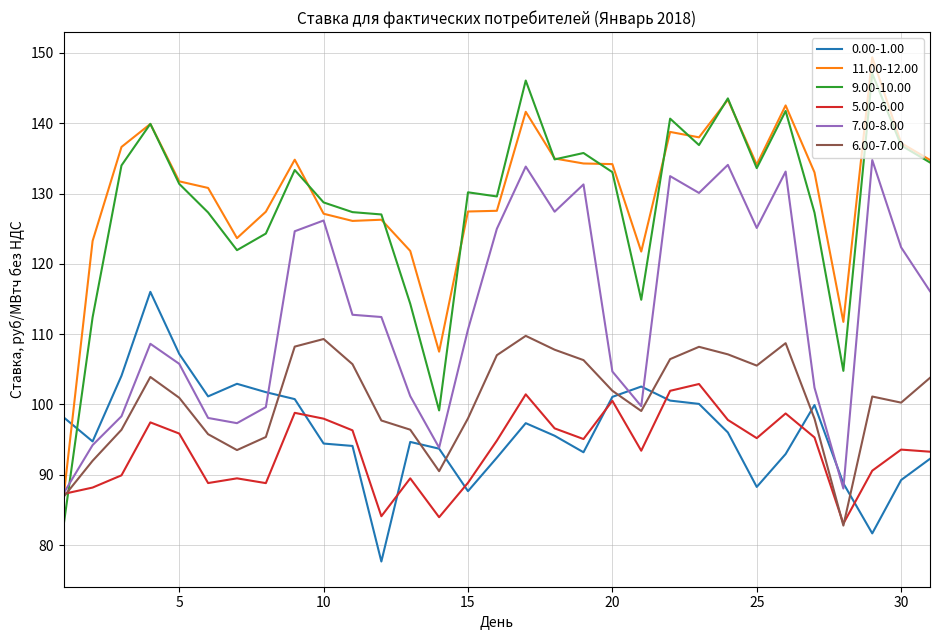

Which series has the largest range (max minus min)?

9.00-10.00